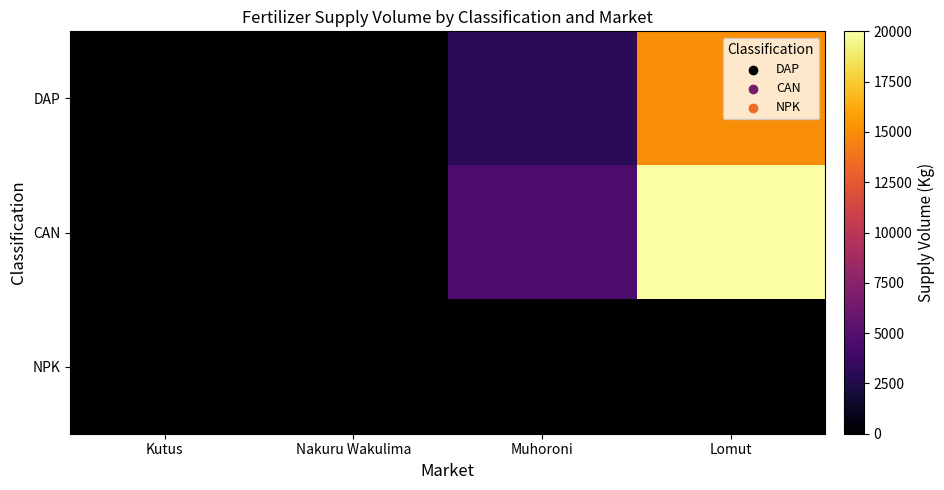

What is the difference between the highest and lowest values at Muhoroni?

4500